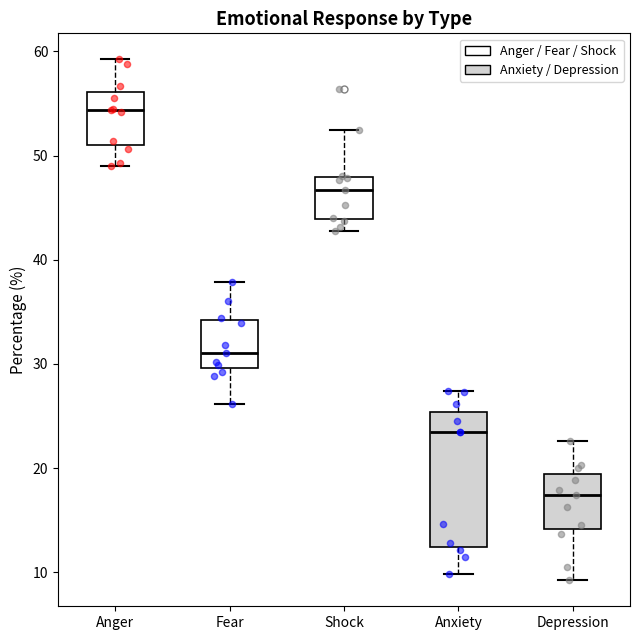

Reading left to right, transcribe this box plot: for each box, give where its median line is, the range the box spans, and where its two whiskers end, as read against the y-axis. The values are not printed on the chart, so give them approximately, as read against the axis.

Anger: median 54, box 51 to 56, whiskers 49 to 59
Fear: median 31, box 30 to 34, whiskers 26 to 38
Shock: median 47, box 44 to 48, whiskers 43 to 52
Anxiety: median 23, box 12 to 25, whiskers 10 to 27
Depression: median 17, box 14 to 19, whiskers 9 to 23